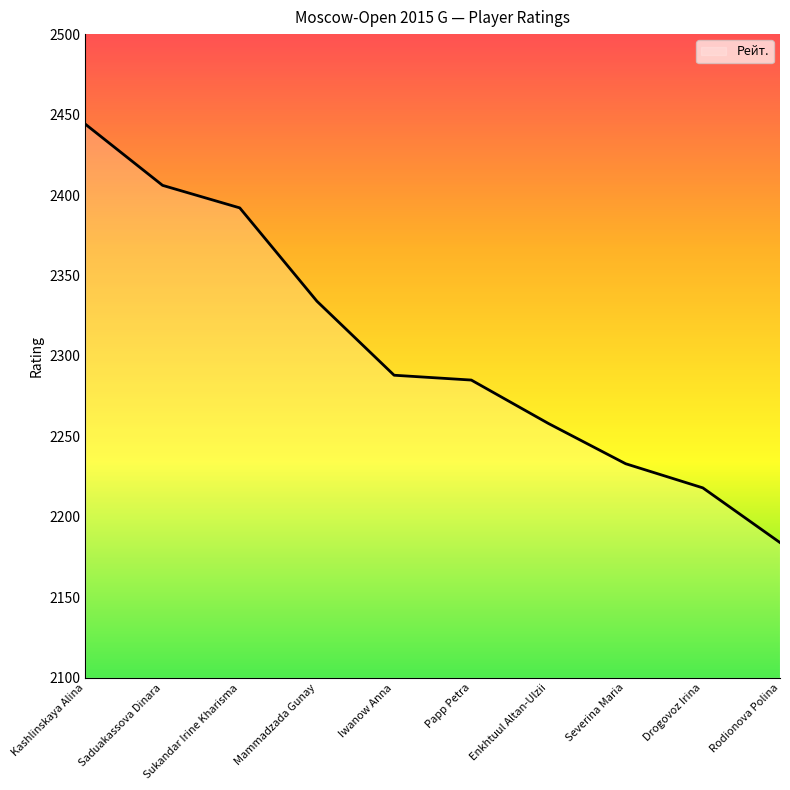

What is the change in value from Kashlinskaya Alina to Severina Maria?

-211